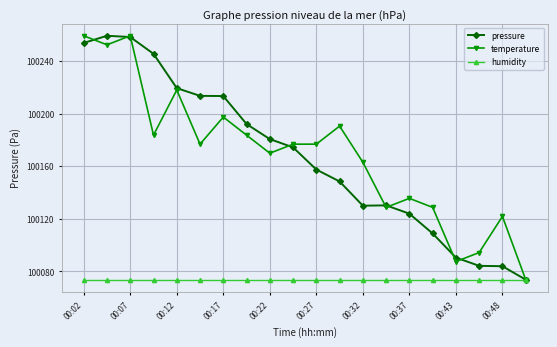

What is the greatest value displayed?

100259.1